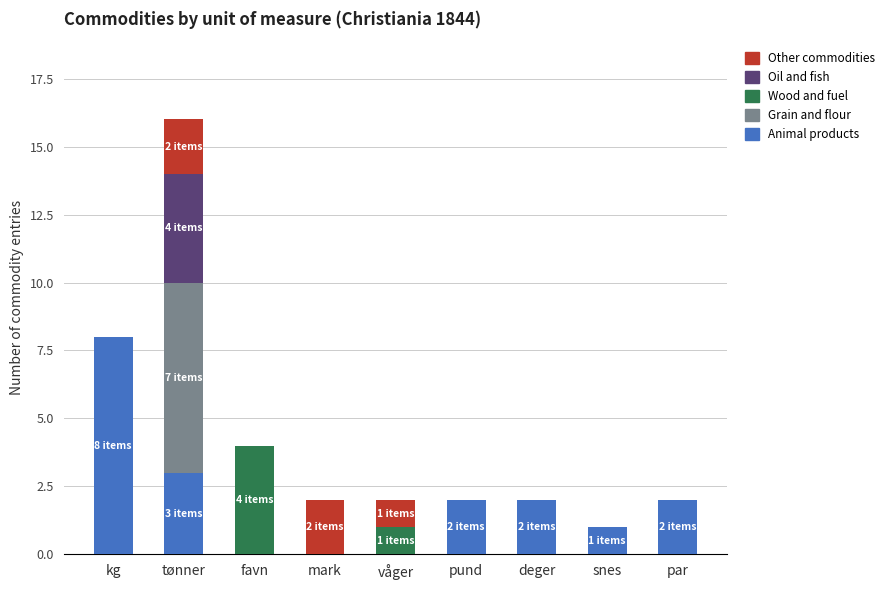

At which category is the sum across all series the highest?

tønner